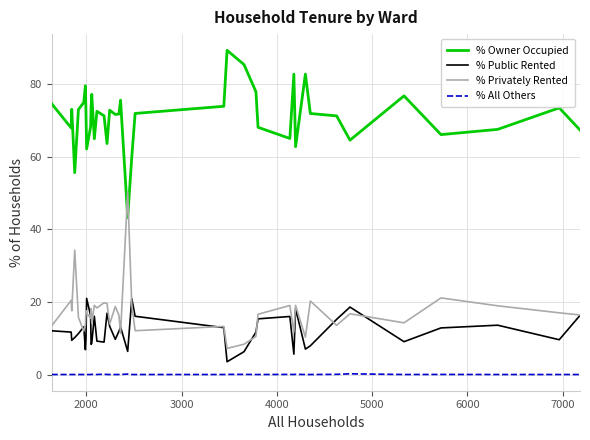

How many times do % Privately Rented and % Owner Occupied cross each other?

2